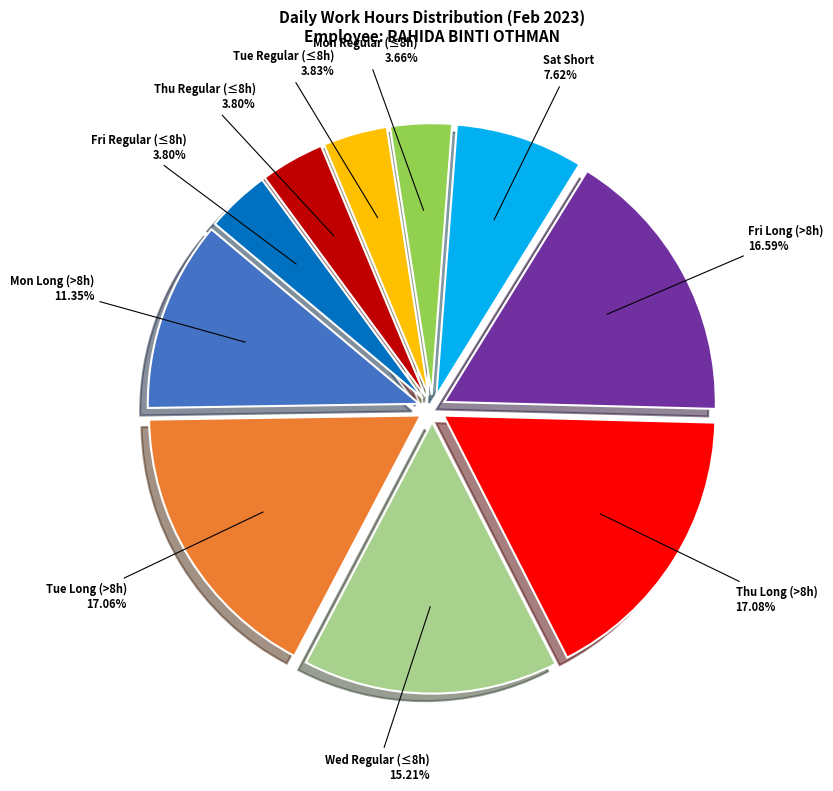

Is there any slice that represents more than half of the pie?

No